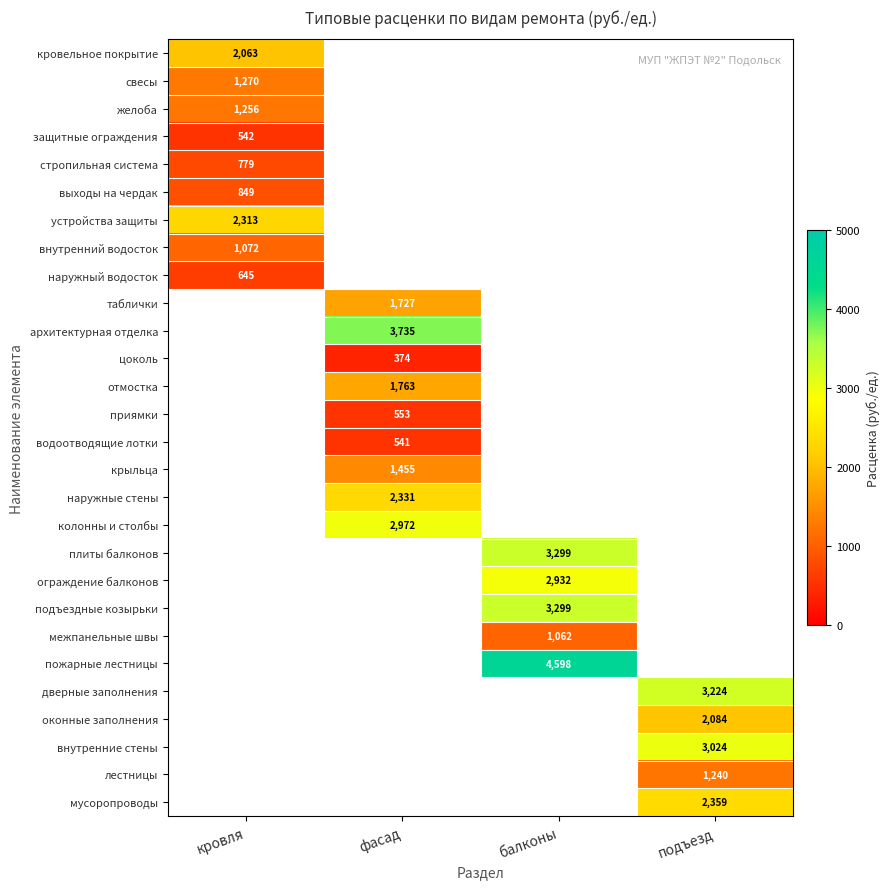

Rank the series at кровля from lowest to highest value.

защитные ограждения, наружный водосток, стропильная система, выходы на чердак, внутренний водосток, желоба, свесы, кровельное покрытие, устройства защиты, таблички, архитектурная отделка, цоколь, отмостка, приямки, водоотводящие лотки, крыльца, наружные стены, колонны и столбы, плиты балконов, ограждение балконов, подъездные козырьки, межпанельные швы, пожарные лестницы, дверные заполнения, оконные заполнения, внутренние стены, лестницы, мусоропроводы